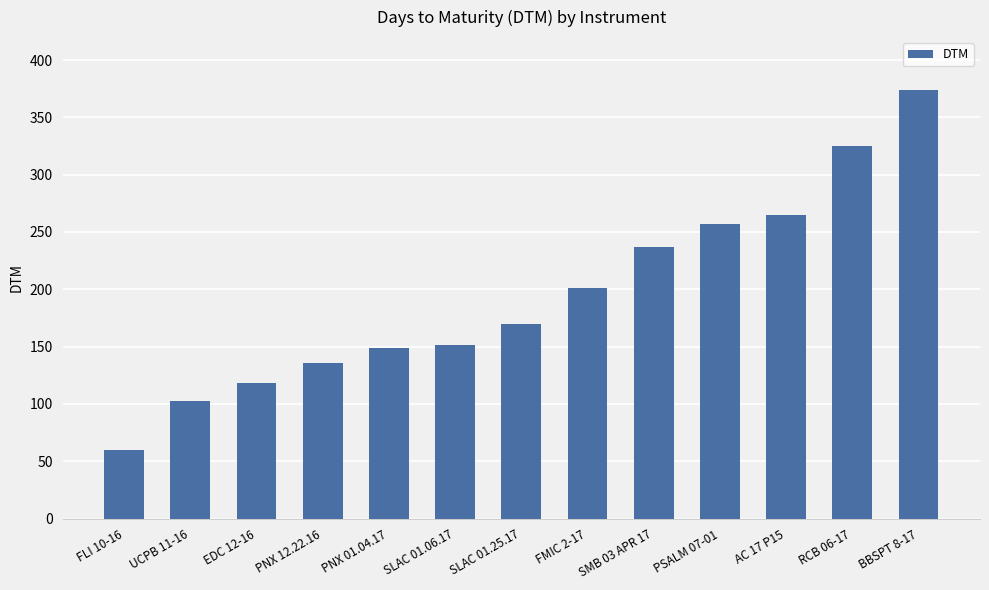

Reading left to right, what are all the values shown in this chart?

60	103	118	136	149	151	170	201	237	257	265	325	374